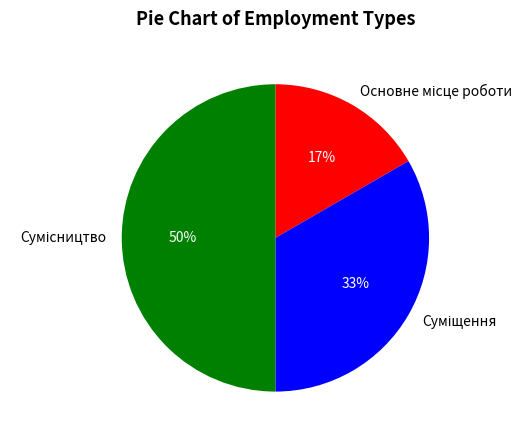

To the nearest percent, what is the difference between the largest and smallest slice percentages?

33%